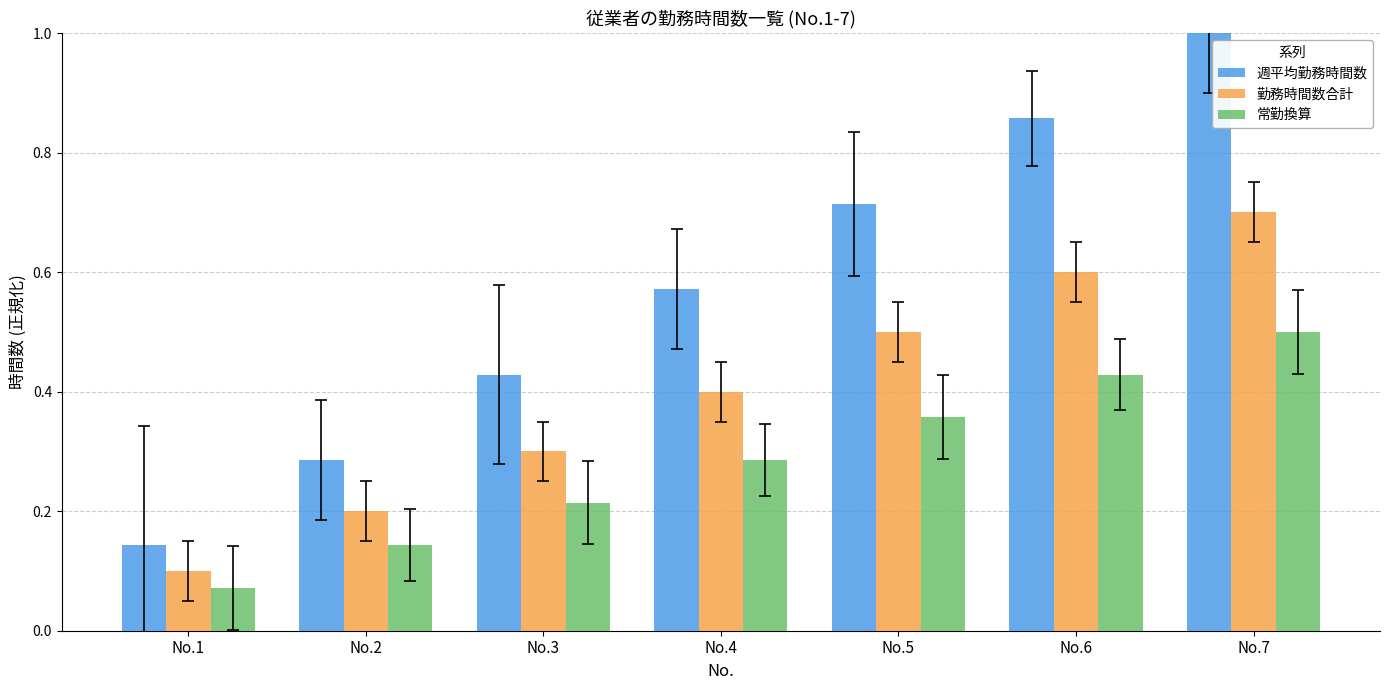

How many 常勤換算 values are between 0 and 1?

7